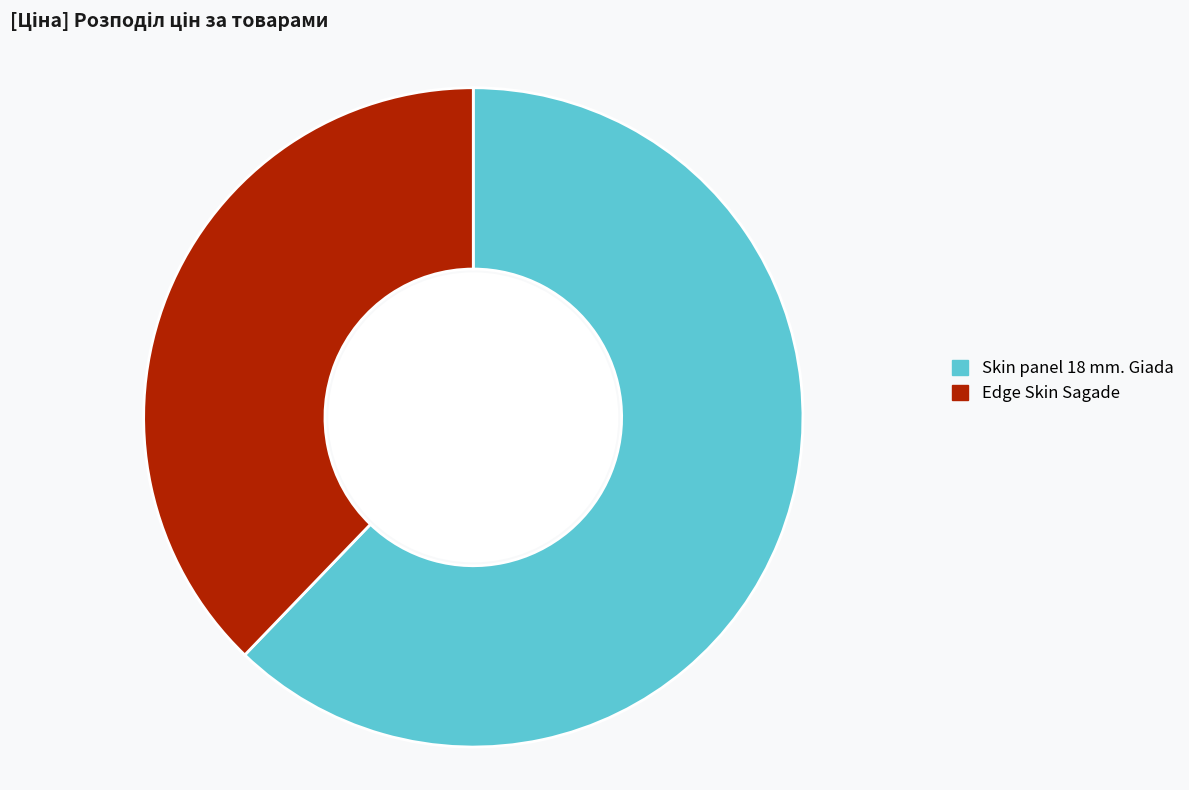

Do Skin panel 18 mm. Giada and Edge Skin Sagade together represent more than half of the pie?

Yes